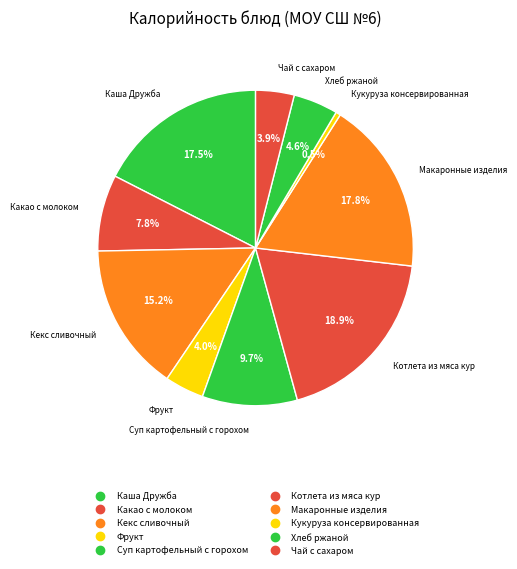

Combined, what portion of the pie is Кекс сливочный and Хлеб ржаной?

19.8%